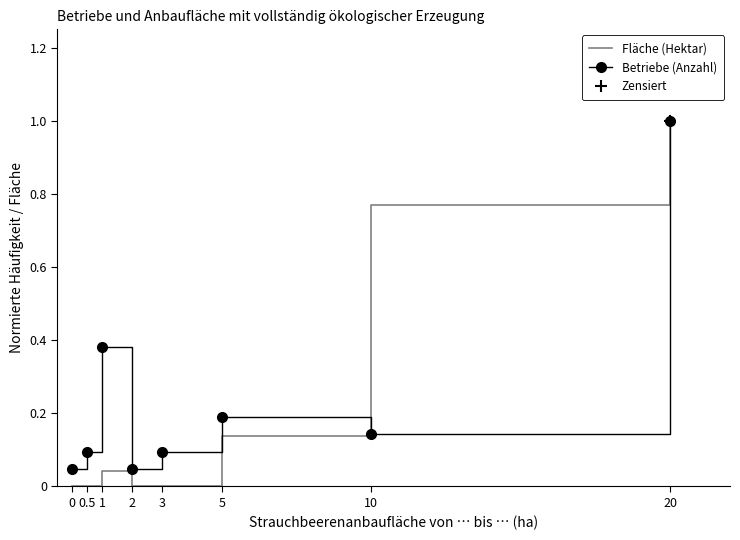

Which series ends up on top after the final intersection of Betriebe (Anzahl) and Fläche (Hektar)?

Fläche (Hektar)